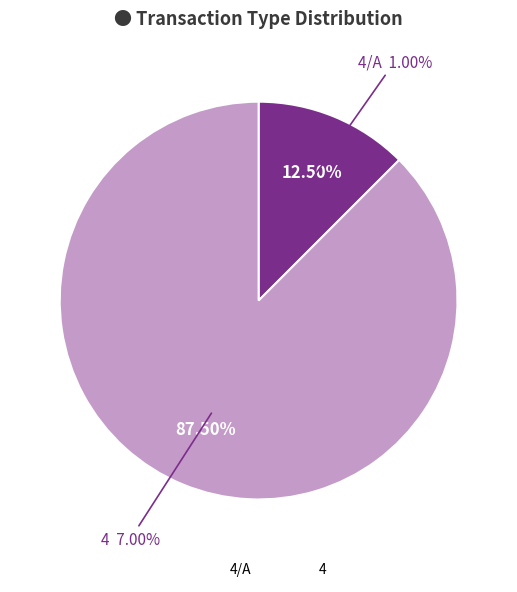

What is the smallest slice in the pie chart?

4/A